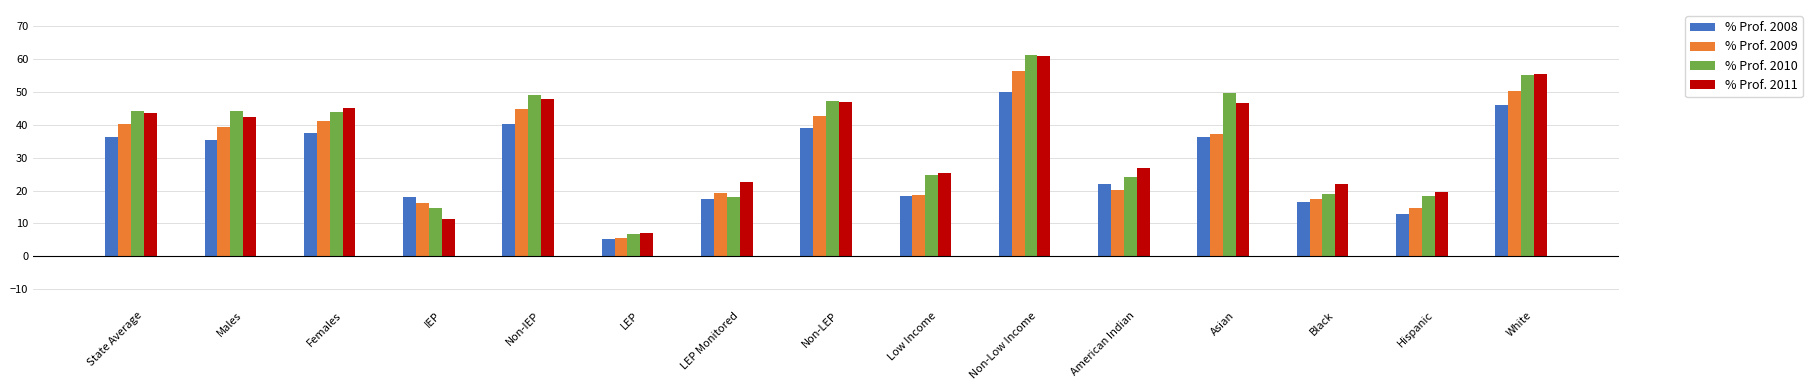

At how many categories does at least one series exceed 5?

15